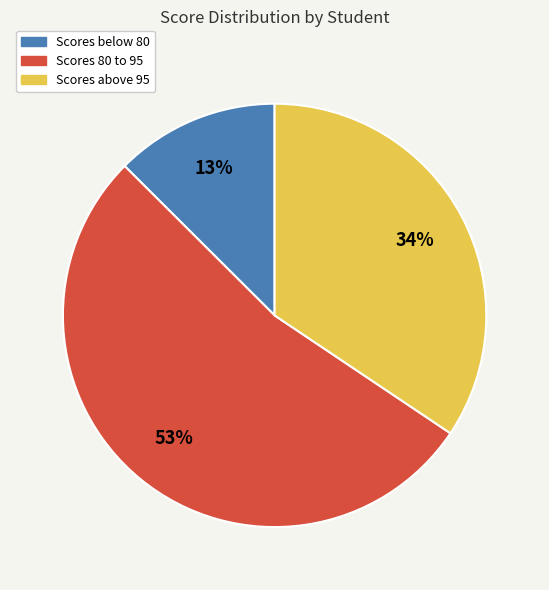

To the nearest percent, what is the average slice percentage?

33%